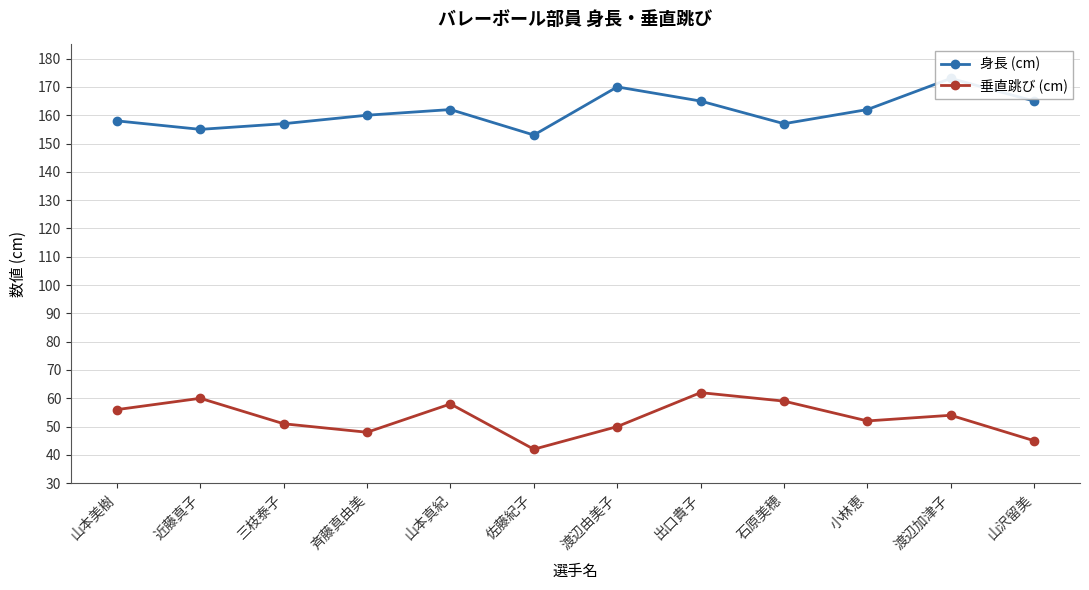

Reading left to right, what are all the values shown in this chart?

身長 (cm): 山本美樹=158	近藤真子=155	三枝泰子=157	斉藤真由美=160	山本真紀=162	佐藤紀子=153	渡辺由美子=170	出口貴子=165	石原美穂=157	小林恵=162	渡辺加津子=173	山沢留美=165
垂直跳び (cm): 山本美樹=56	近藤真子=60	三枝泰子=51	斉藤真由美=48	山本真紀=58	佐藤紀子=42	渡辺由美子=50	出口貴子=62	石原美穂=59	小林恵=52	渡辺加津子=54	山沢留美=45